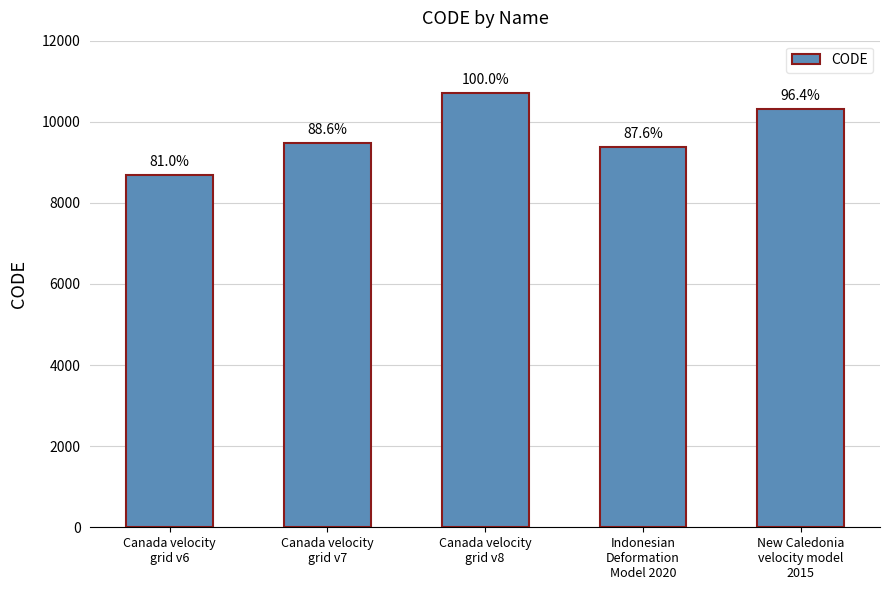

What is the ratio of the value at Indonesian
Deformation
Model 2020 to the value at Canada velocity
grid v7?

1.0